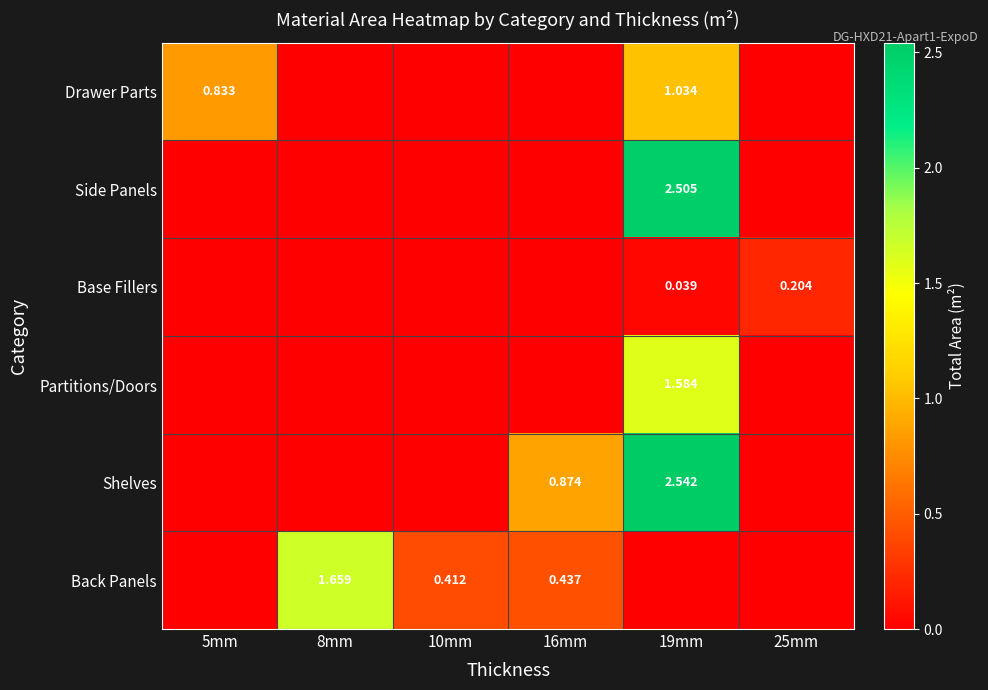

The Shelves series shows 0.0 at 10mm. True or false?

True